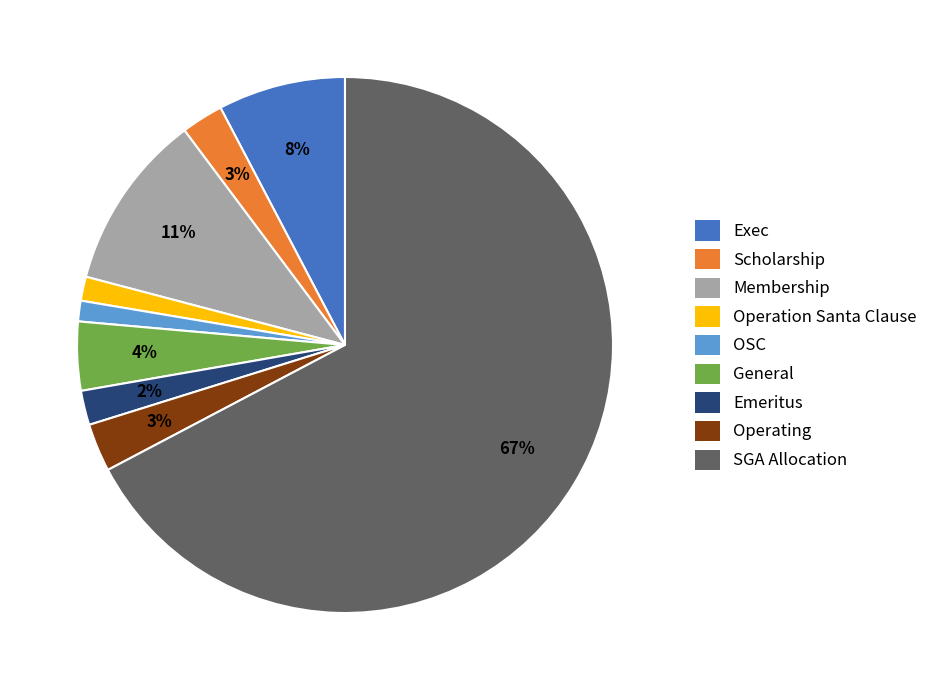

What is the largest slice in the pie chart?

SGA Allocation